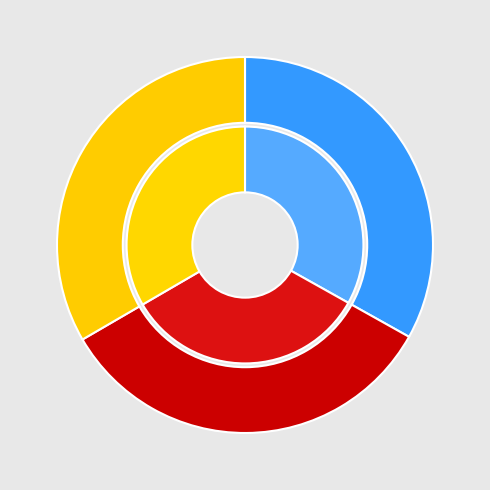

To the nearest percent, what portion does Інститут прикладних проблем механіки і математики represent?

33%